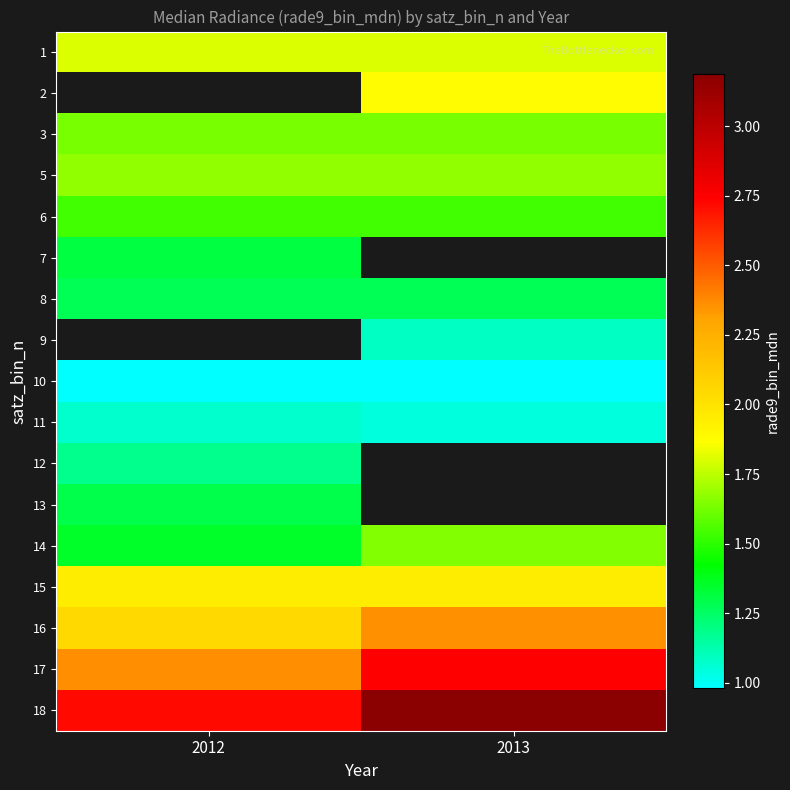

At how many categories does at least one series exceed 3?

1